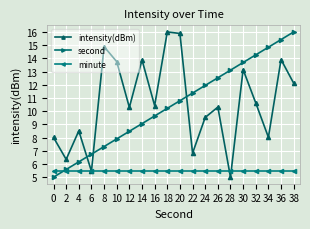

What is the maximum value for second?

16.0